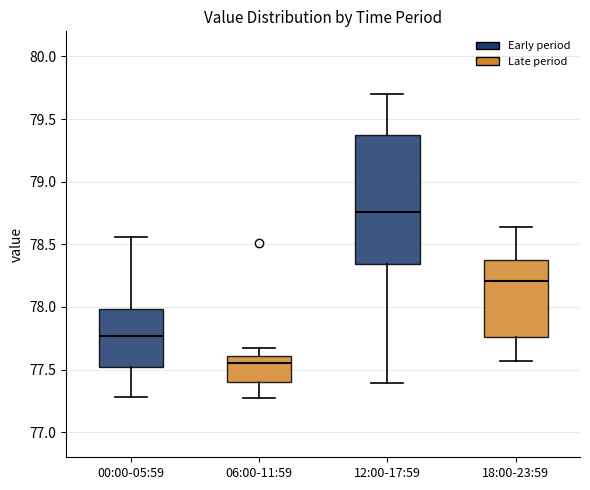

Reading left to right, read every box against the y-axis: the position of its median line, the range the box covers, and the ends of its whiskers. The values are not printed on the chart, so give them approximately, as read against the axis.

00:00-05:59: median 77.75, box 77.50 to 78.00, whiskers 77.30 to 78.55
06:00-11:59: median 77.55, box 77.40 to 77.60, whiskers 77.25 to 77.65
12:00-17:59: median 78.75, box 78.35 to 79.35, whiskers 77.40 to 79.70
18:00-23:59: median 78.20, box 77.75 to 78.40, whiskers 77.55 to 78.65